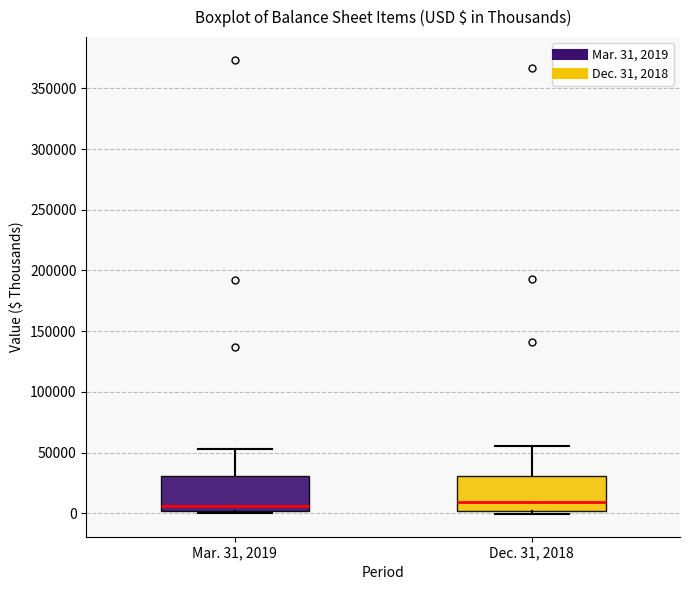

Reading left to right, transcribe this box plot: for each box, give where its median line is, the range the box spans, and where its two whiskers end, as read against the y-axis. The values are not printed on the chart, so give them approximately, as read against the axis.

Mar. 31, 2019: median 5000, box 0 to 30000, whiskers 0 (just below the box's lower edge) to 55000
Dec. 31, 2018: median 10000, box 0 to 30000, whiskers 0 (just below the box's lower edge) to 55000